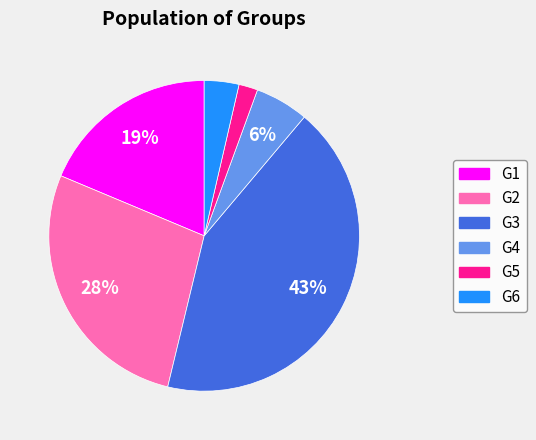

Does any single category account for the majority?

No